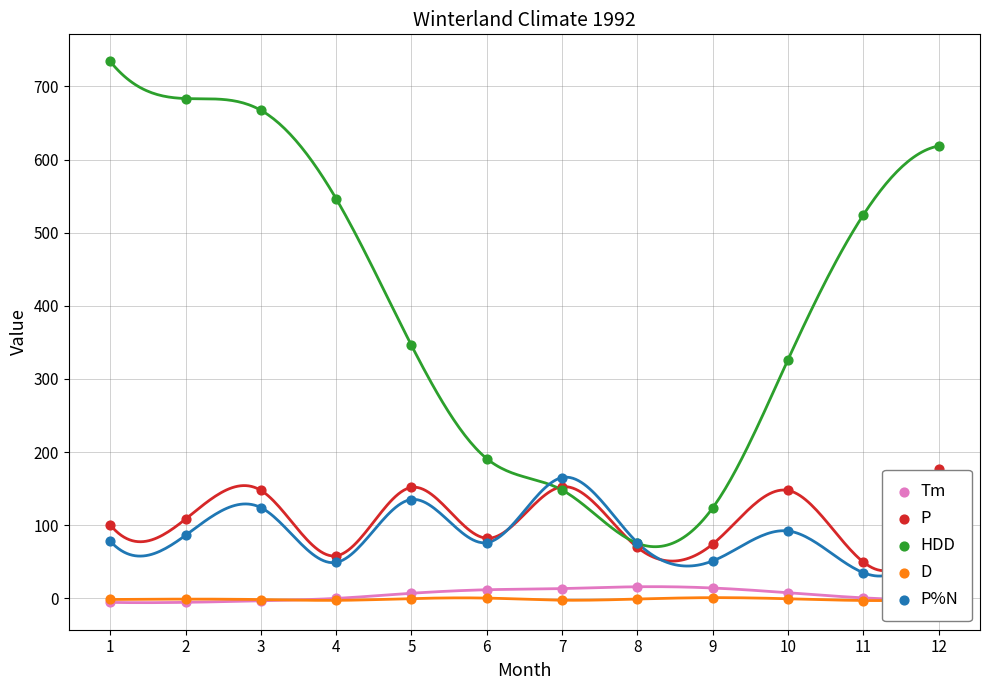

At which category is the sum across all series the highest?

3